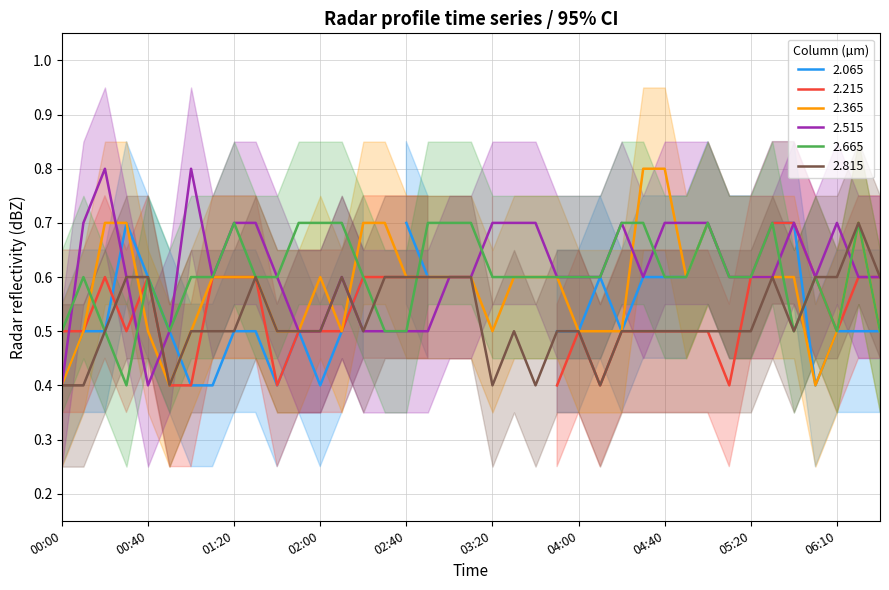

Is it true that 2.815 equals 0.5 at 04:40?

True